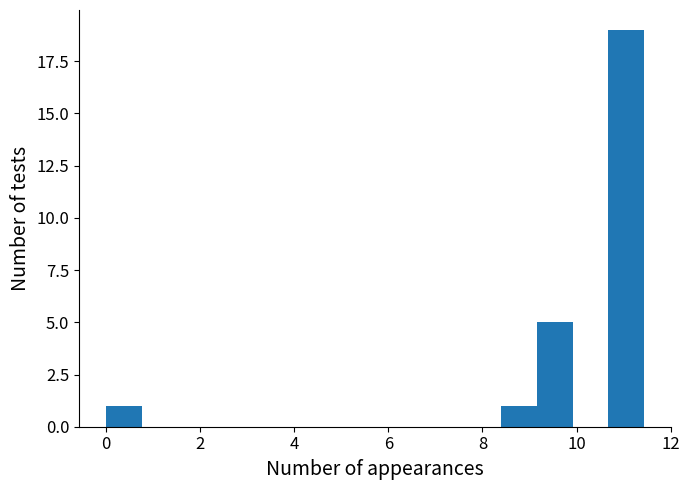

Around what value on the x-axis is the tallest bar? Give the approximate position of its centre, as read against the axis.

11.0